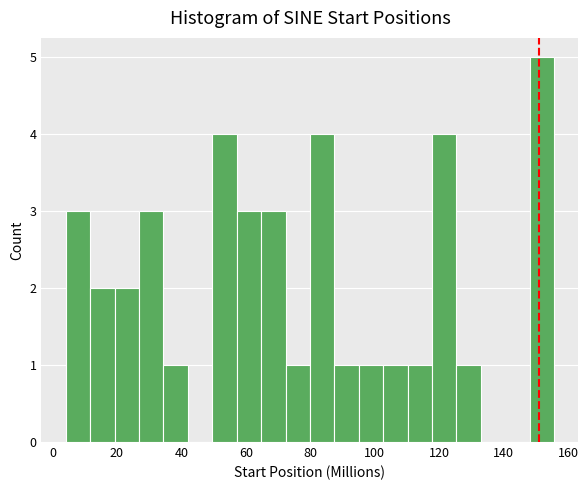

Read against the x-axis, roughly where is the centre of the tallest bar?

152